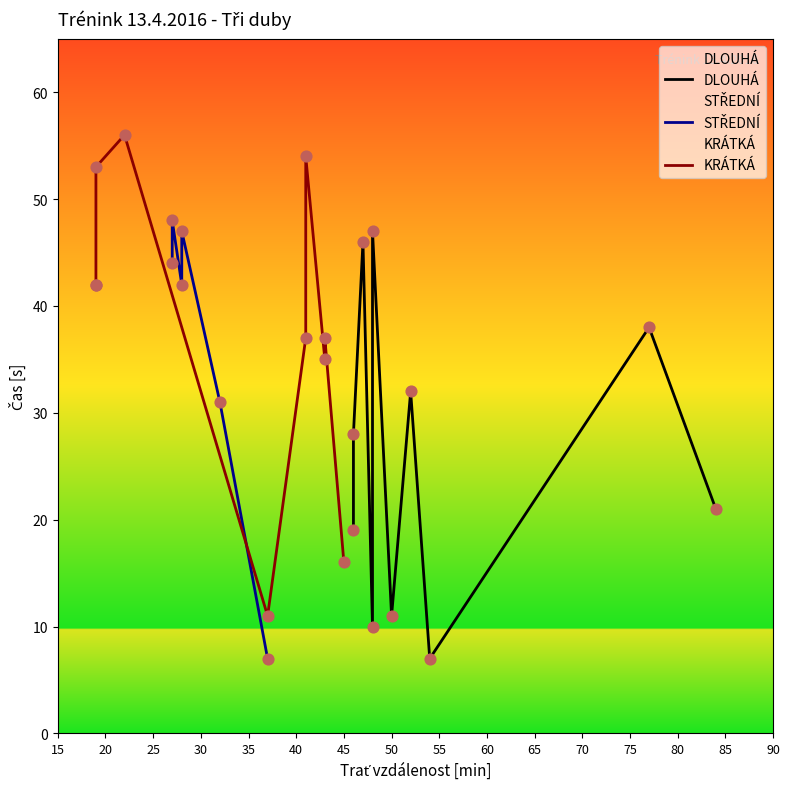

What are all the series names shown in the legend?

DLOUHÁ, STŘEDNÍ, KRÁTKÁ